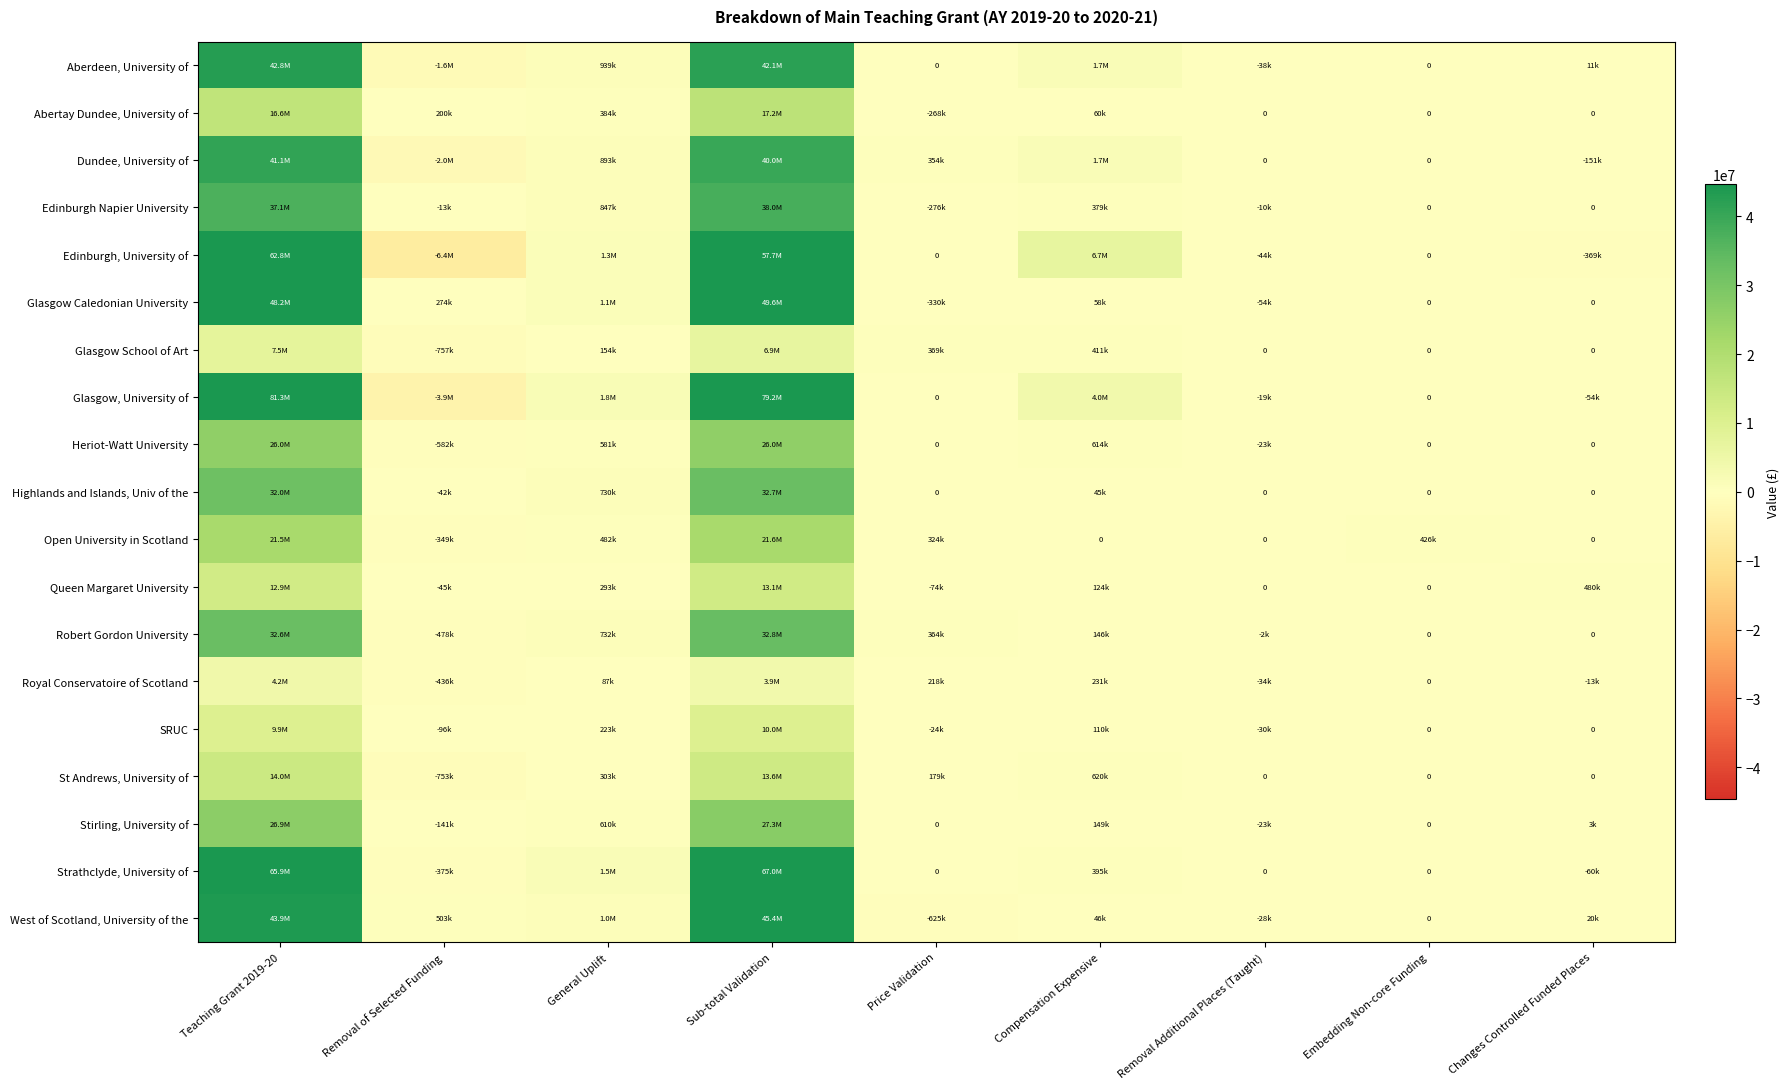

True or false: Open University in Scotland has a value of 481869.2 at General Uplift.

True